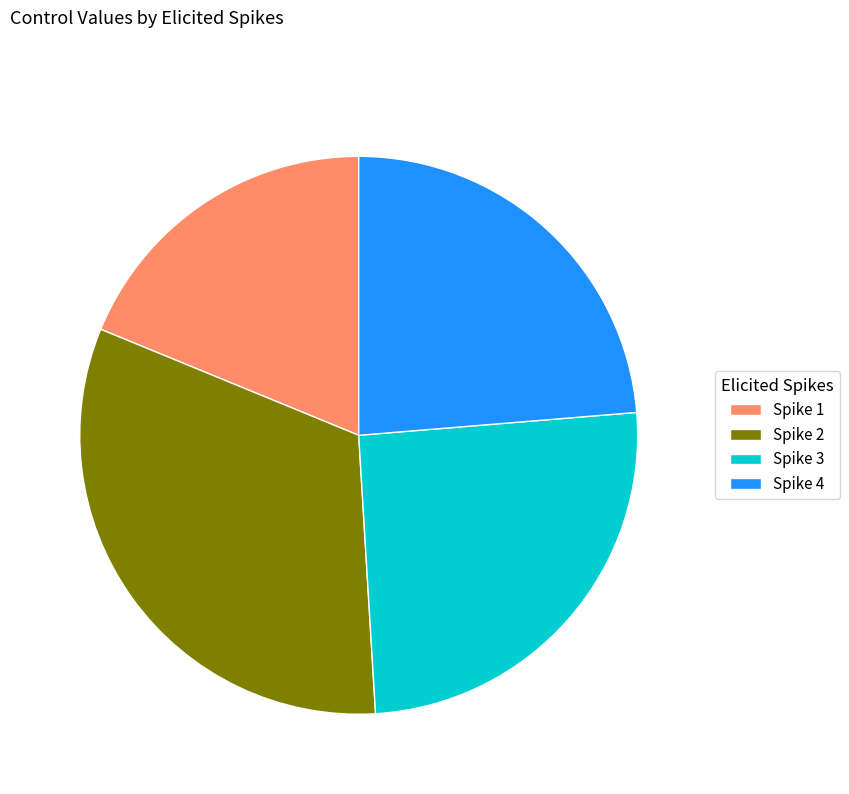

Which category has the smallest portion of the pie?

Spike 1